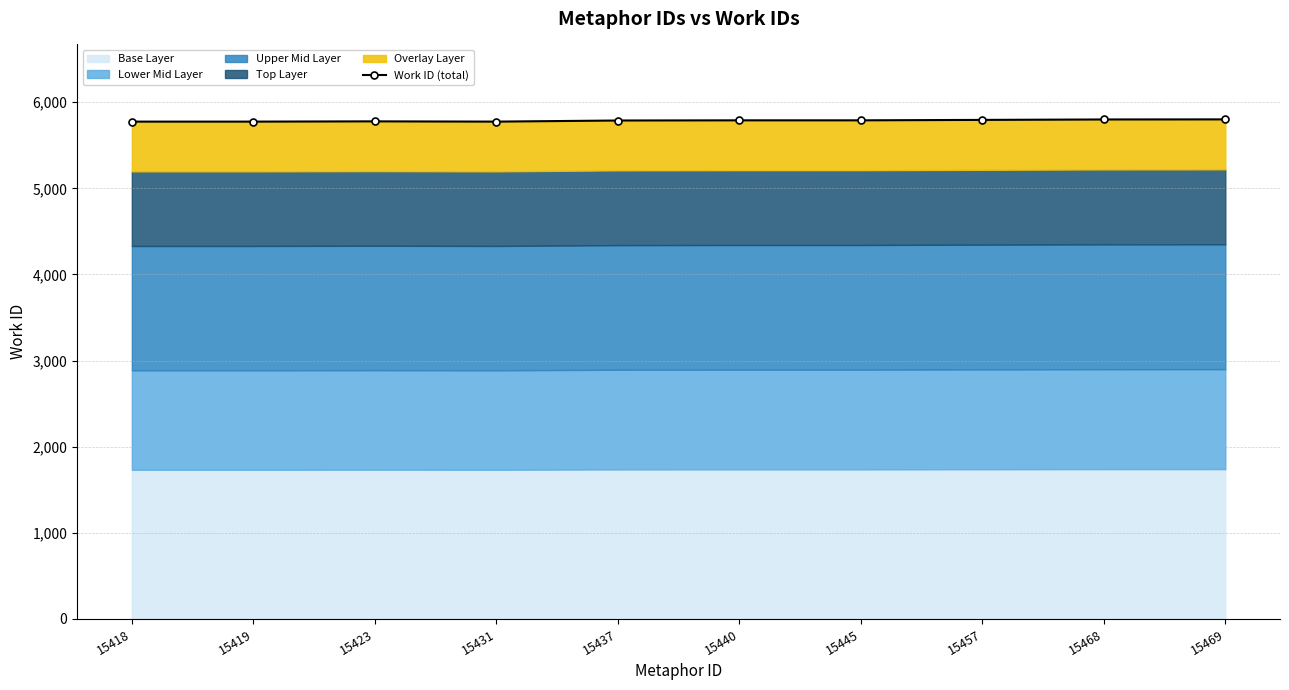

What is the minimum value shown in the chart?

5775